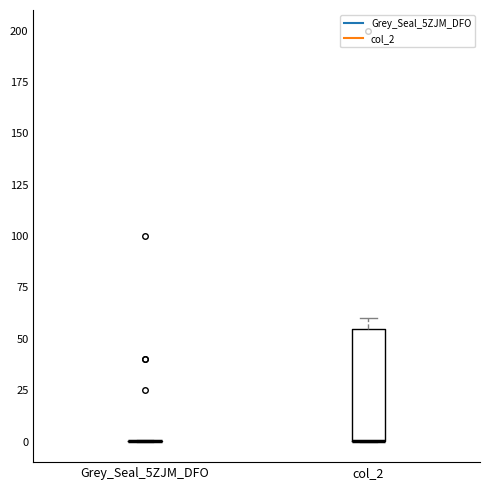

Comparing the boxes themselves (not the whiskers), which one is the tallest?

col_2